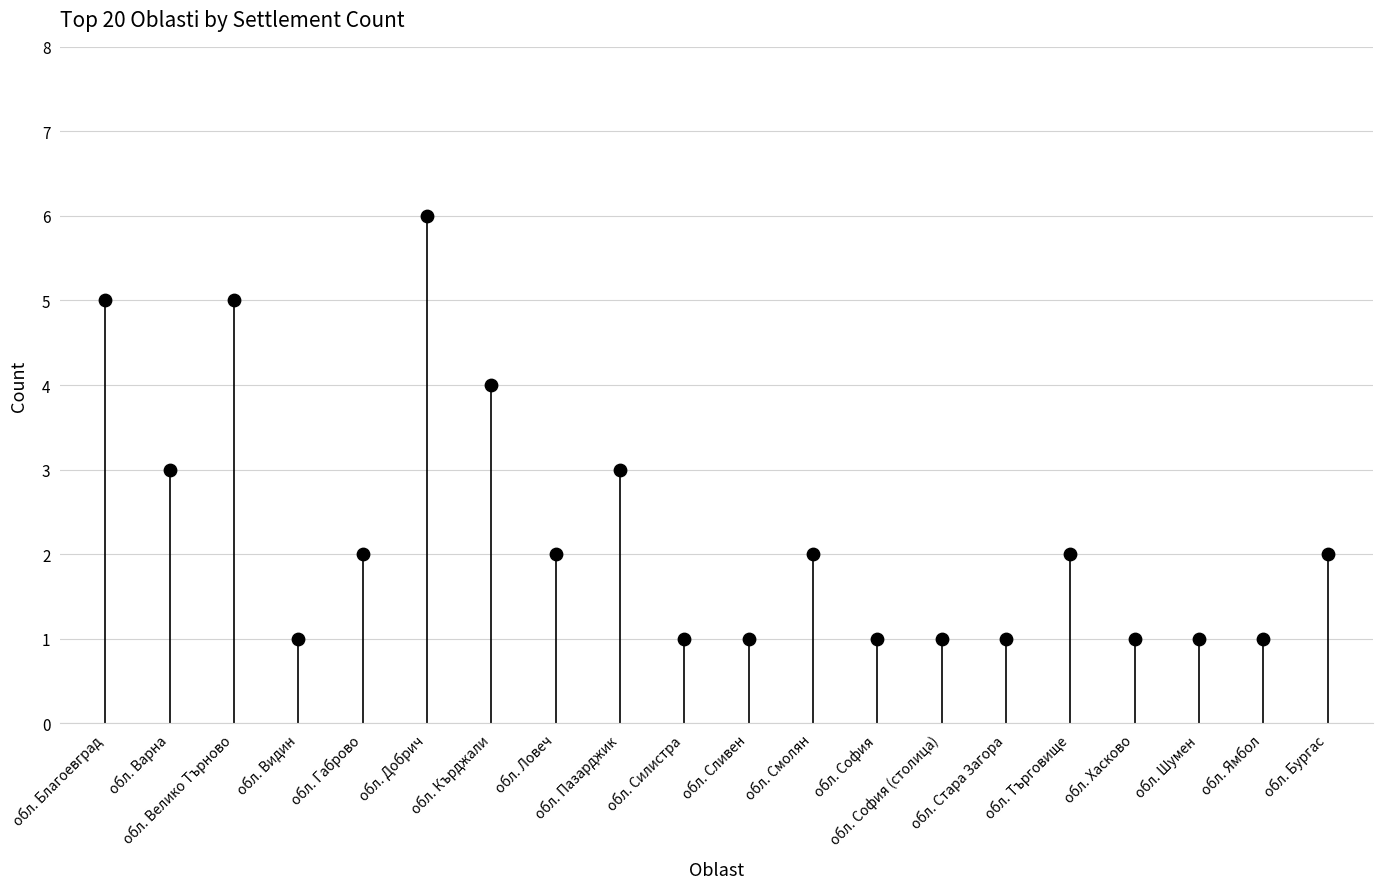

What is the range of Y values (max minus min)?

5